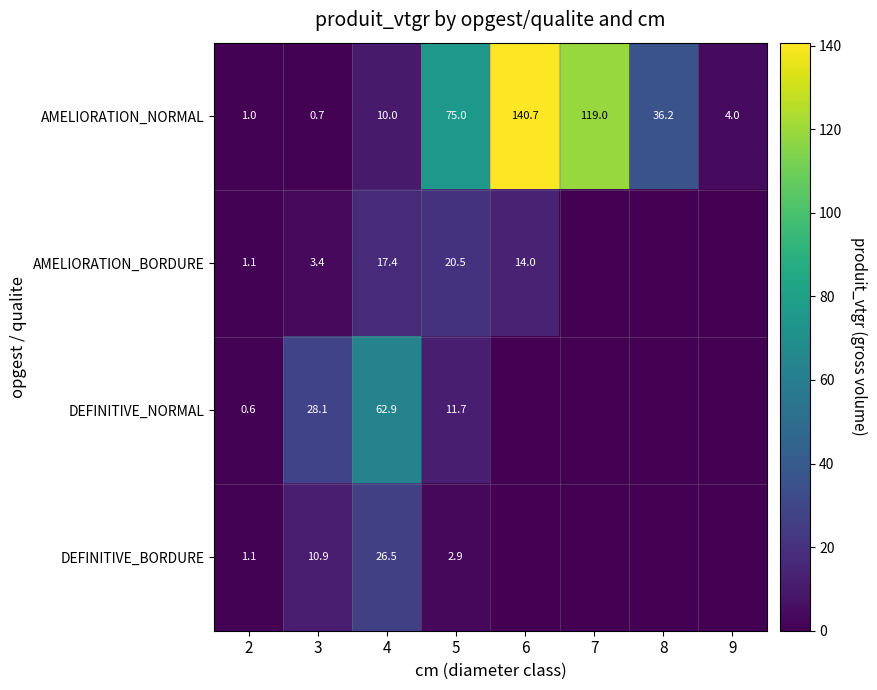

What is the greatest value displayed?

140.7